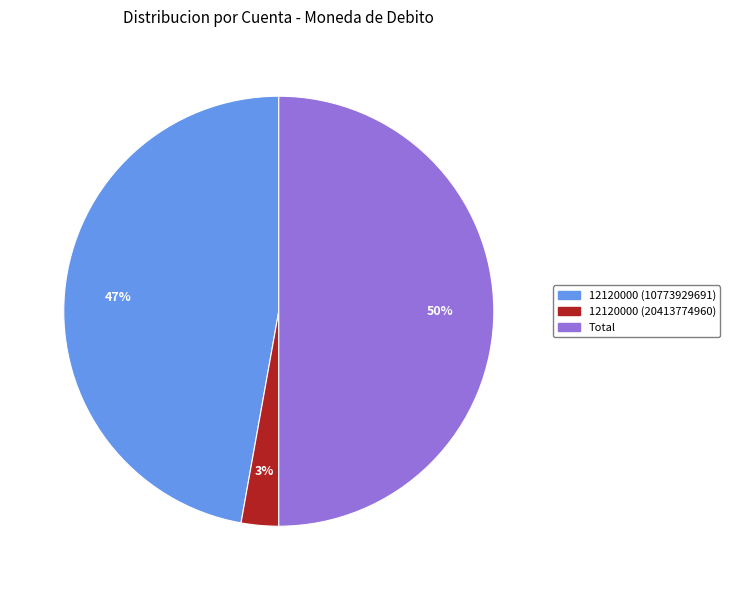

Count the number of slices in the pie.

3